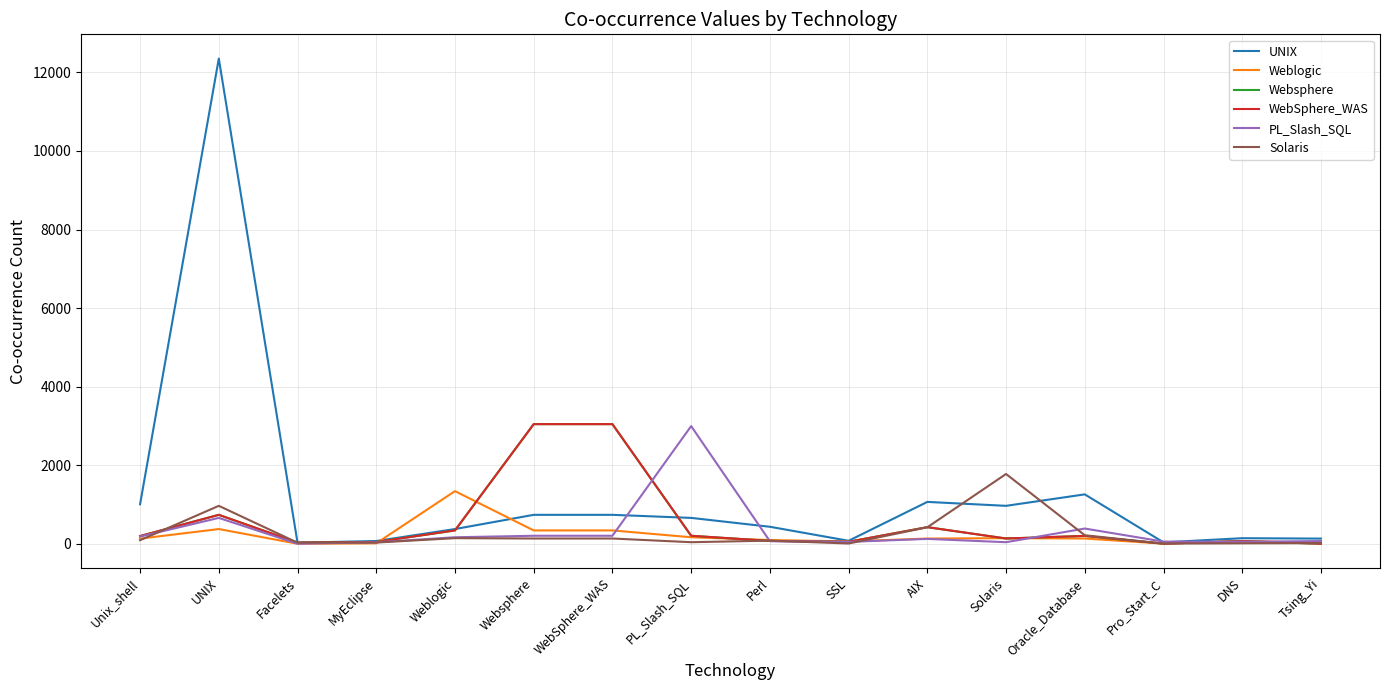

What is the spread (max minus min) of values at MyEclipse?

58